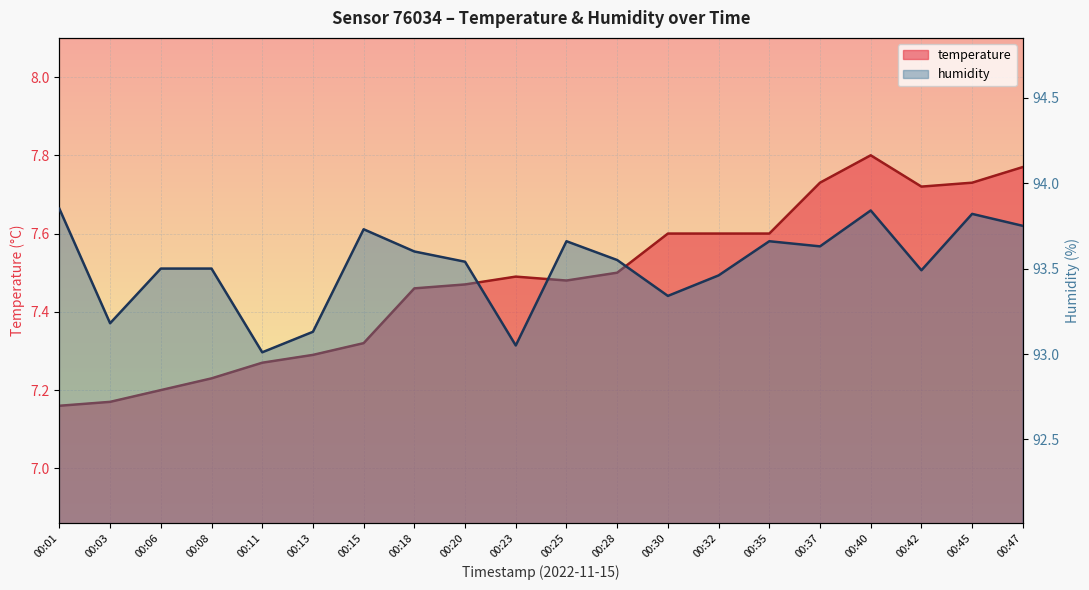

What is the sum of the humidity values at 00:28 and 00:45?

187.4